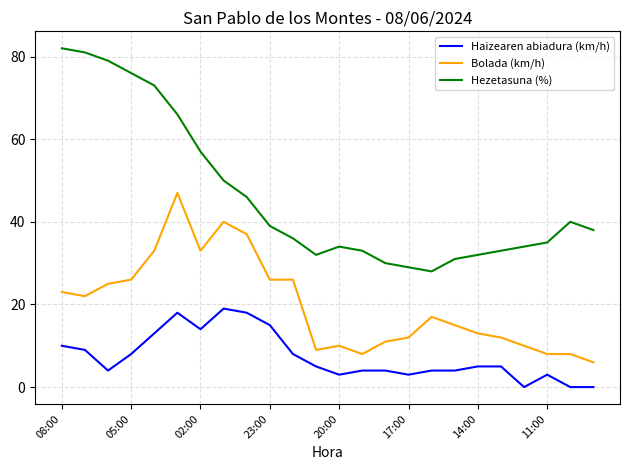

Which series has the largest total across all categories?

Hezetasuna (%)